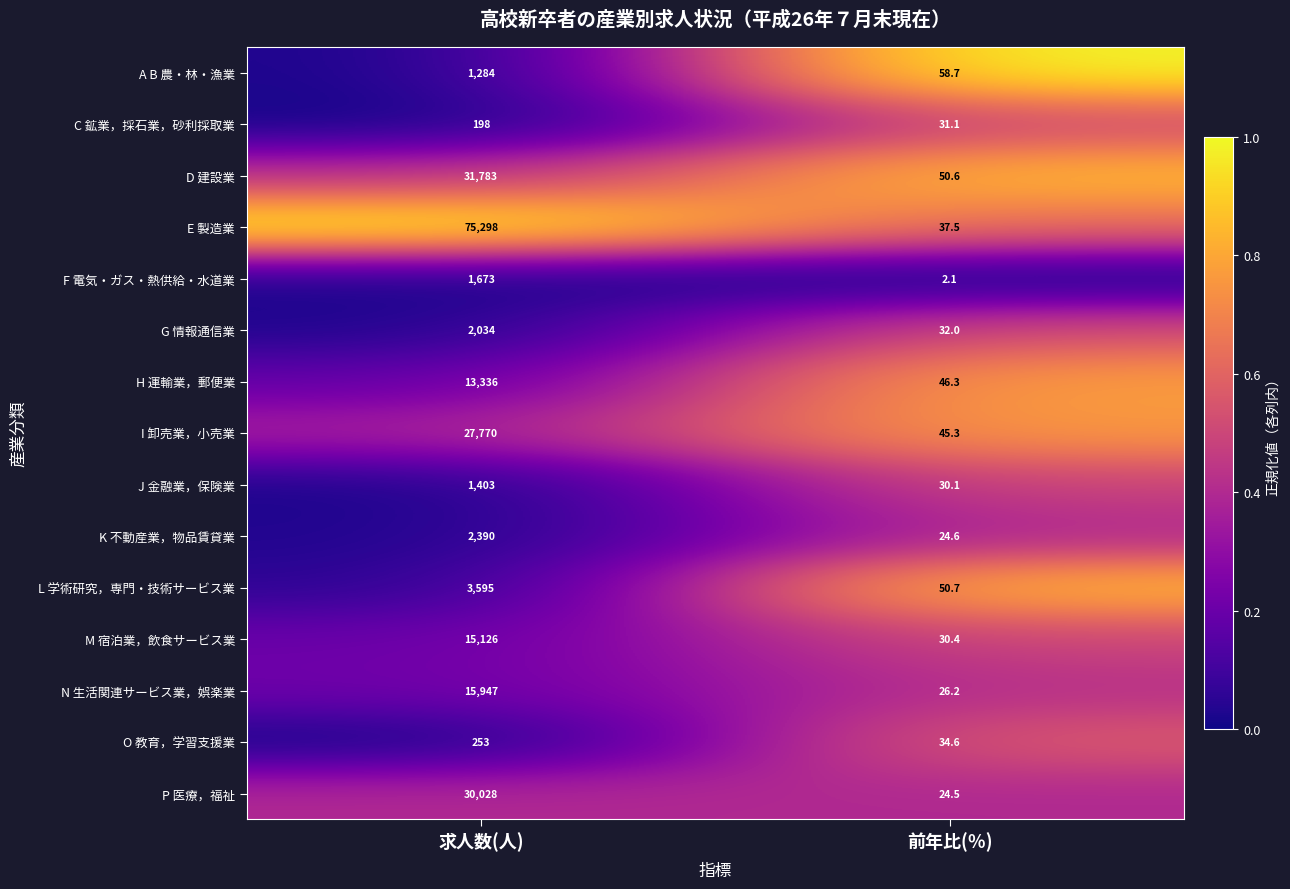

Which category has the highest value across all series?

求人数(人)